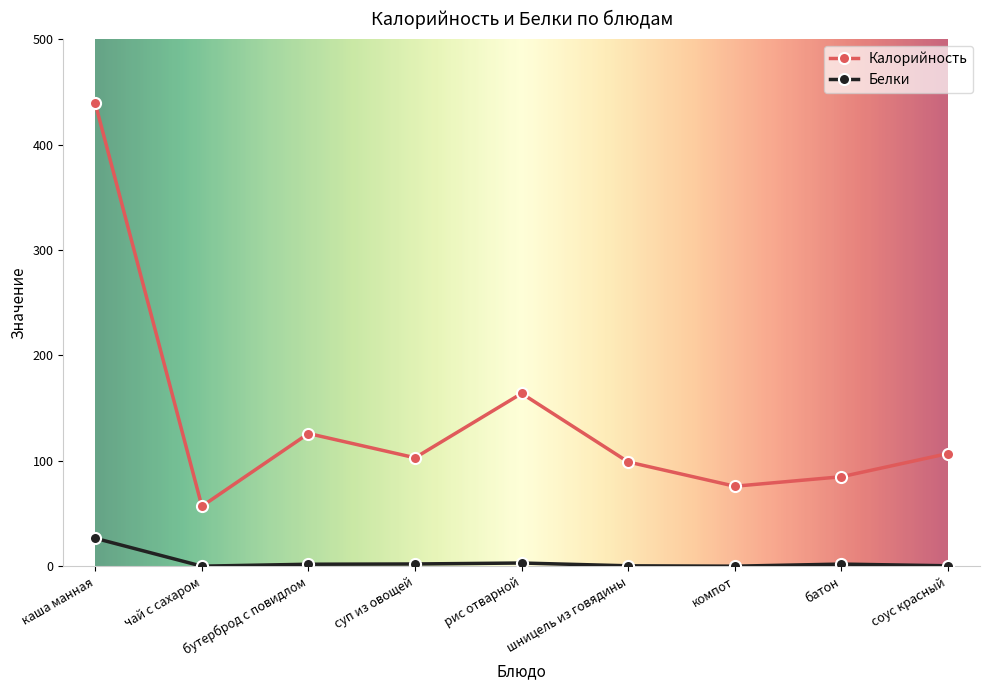

What are all the series names shown in the legend?

Калорийность, Белки